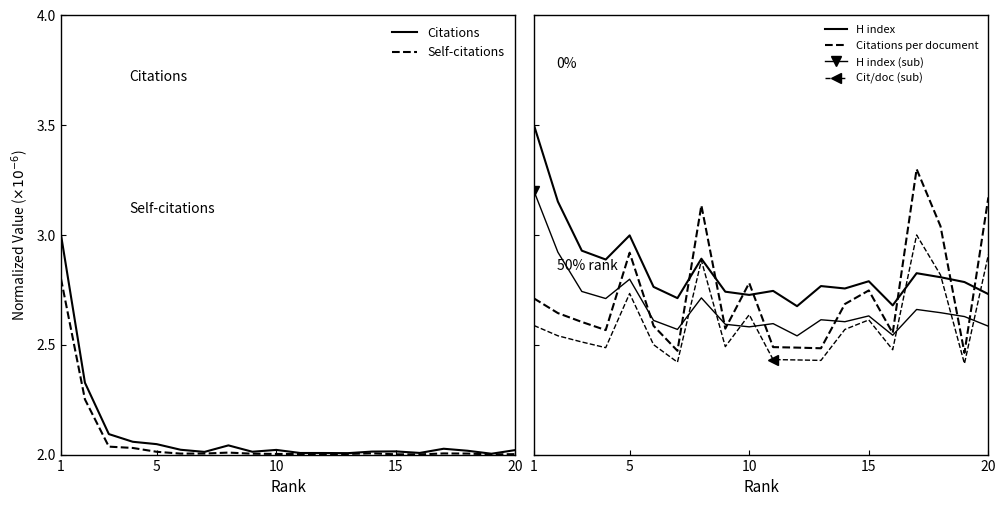

What is the value of the Citations per document point at the 7th from the left?

2.5